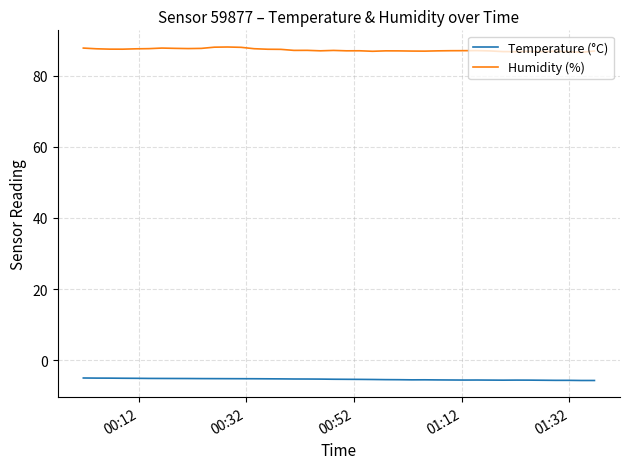

True or false: Temperature (°C) and Humidity (%) cross at least once.

False